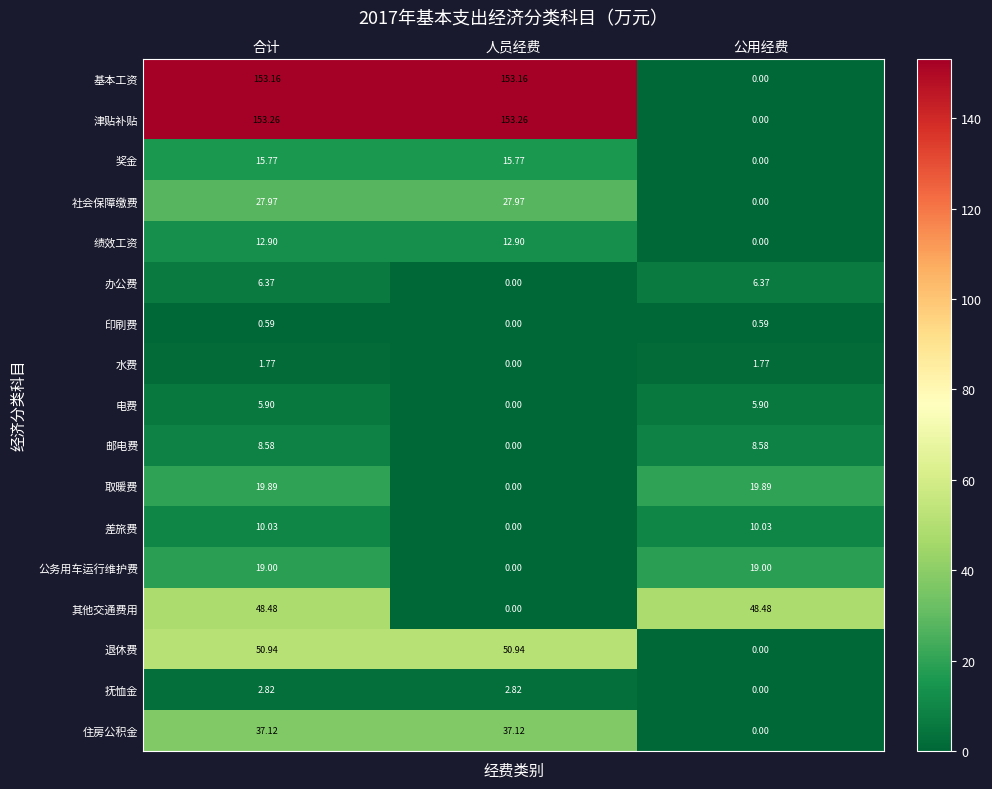

Rank the series at 合计 from highest to lowest value.

津贴补贴, 基本工资, 退休费, 其他交通费用, 住房公积金, 社会保障缴费, 取暖费, 公务用车运行维护费, 奖金, 绩效工资, 差旅费, 邮电费, 办公费, 电费, 抚恤金, 水费, 印刷费